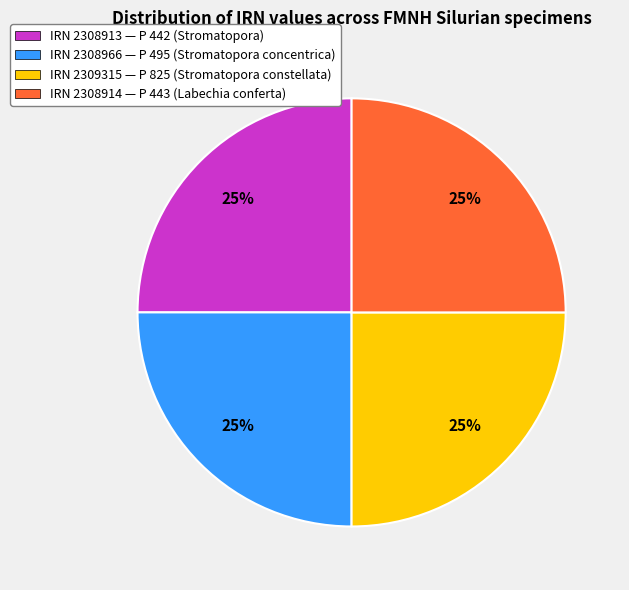

What percentage is the IRN 2308914 — P 443 (Labechia conferta) slice, to the nearest percent?

25%